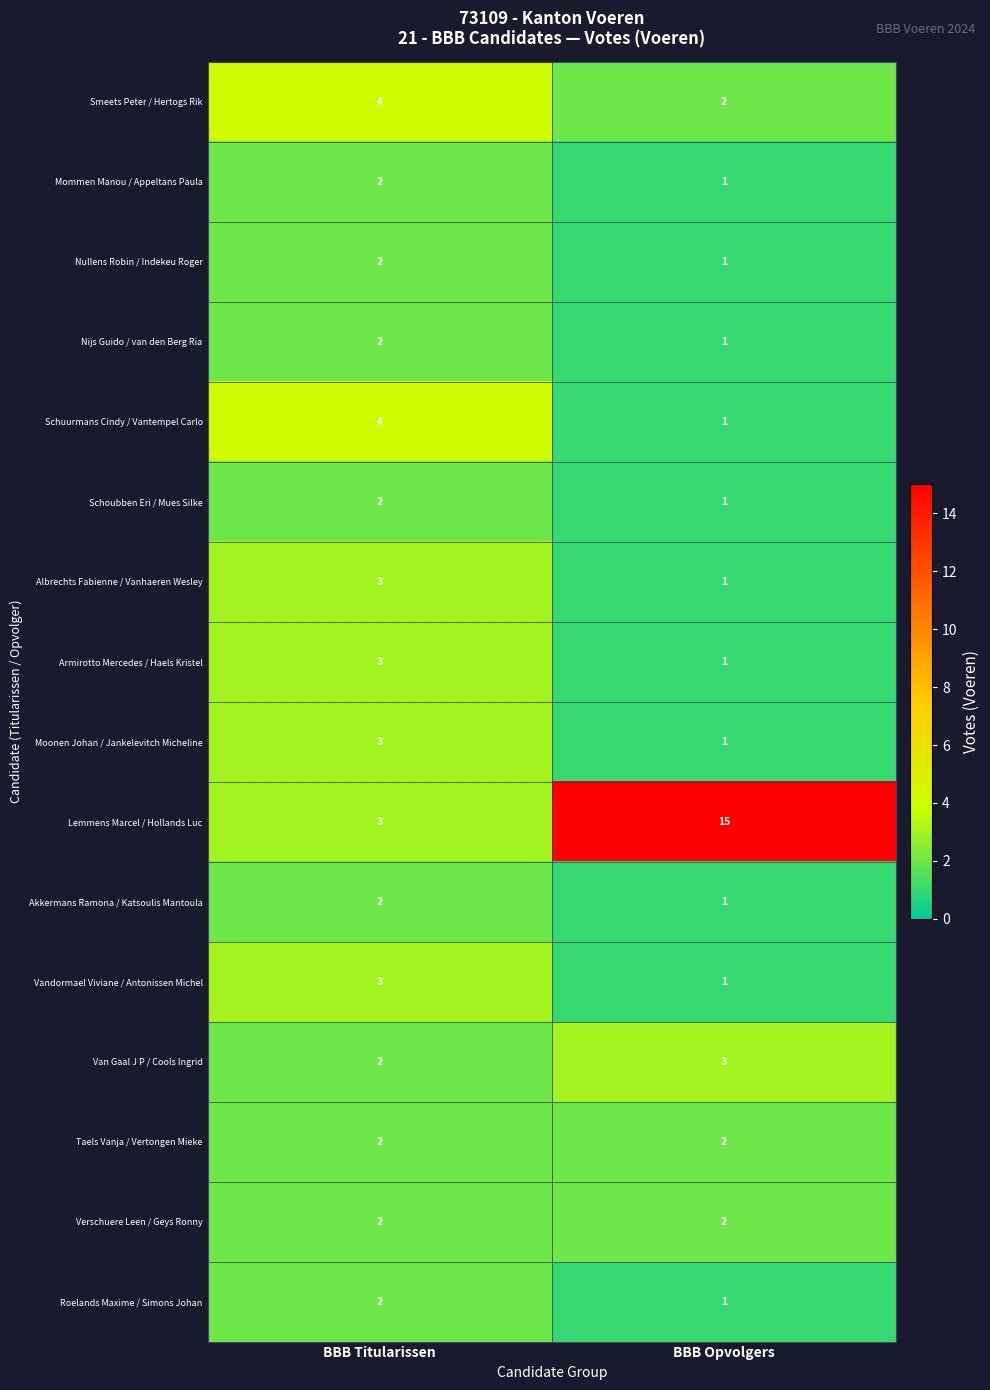

The value of Lemmens Marcel / Hollands Luc at BBB Opvolgers is 15. True or false?

True